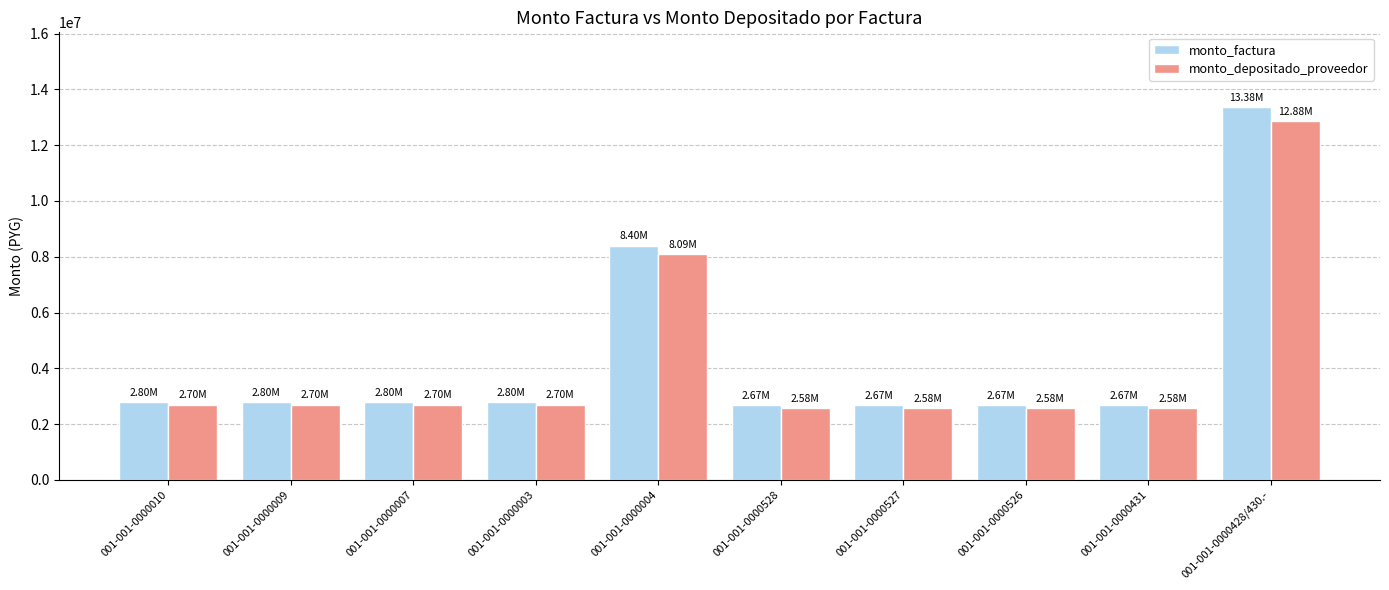

How many series are shown in this chart?

2